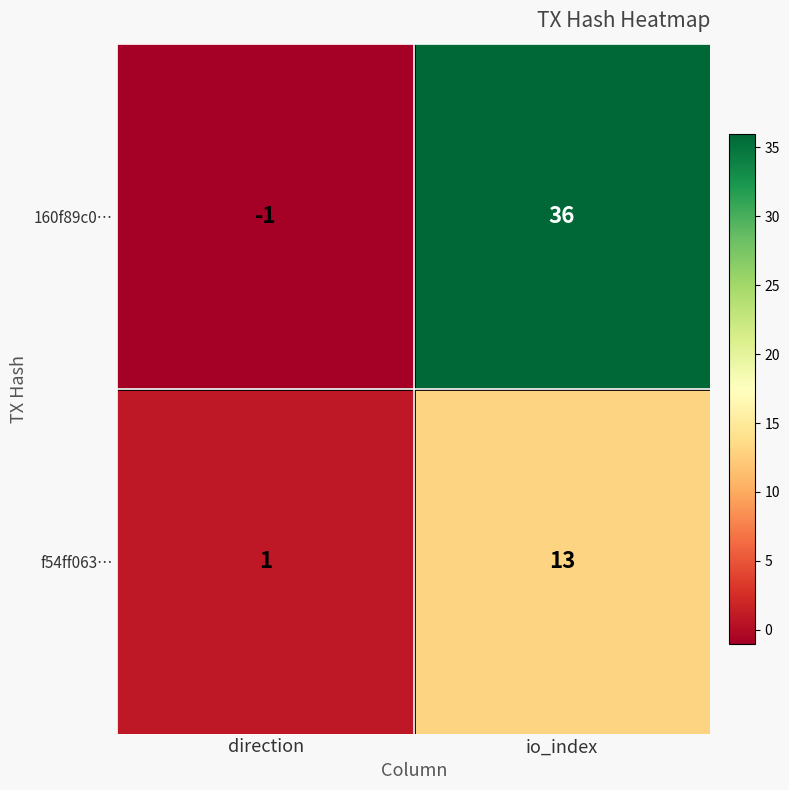

How many data points does each series have?

2